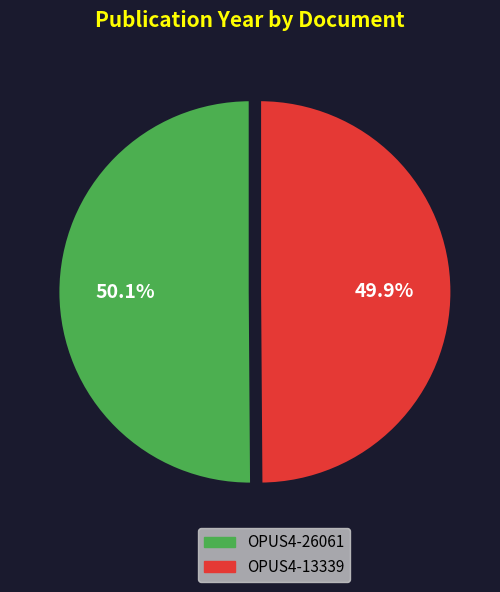

What percentage is NOT represented by OPUS4-13339?

50.1%